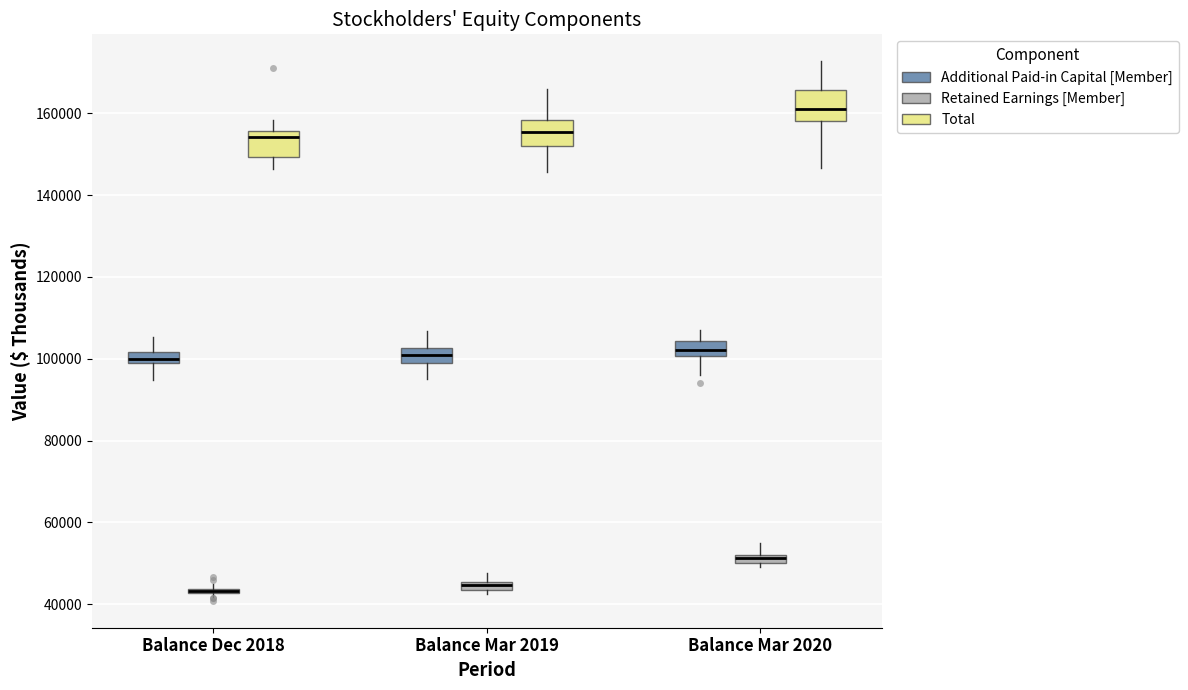

Where is the lower edge of the box for Balance Dec 2018 (Additional Paid-in Capital [Member]) on the y-axis? The values are not printed on the chart, so give them approximately, as read against the axis.

98000